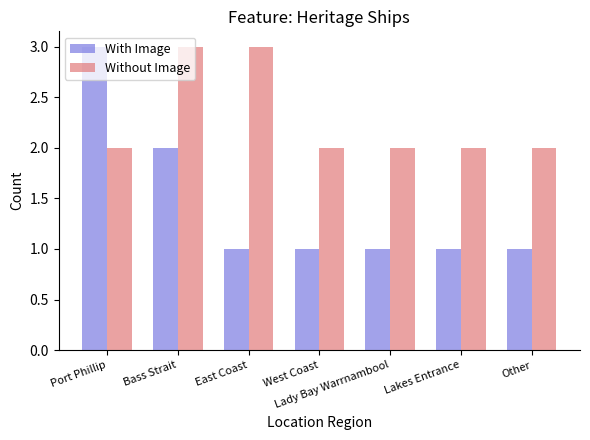

Is the value of Without Image at Lady Bay Warrnambool greater than the value of With Image at West Coast?

Yes